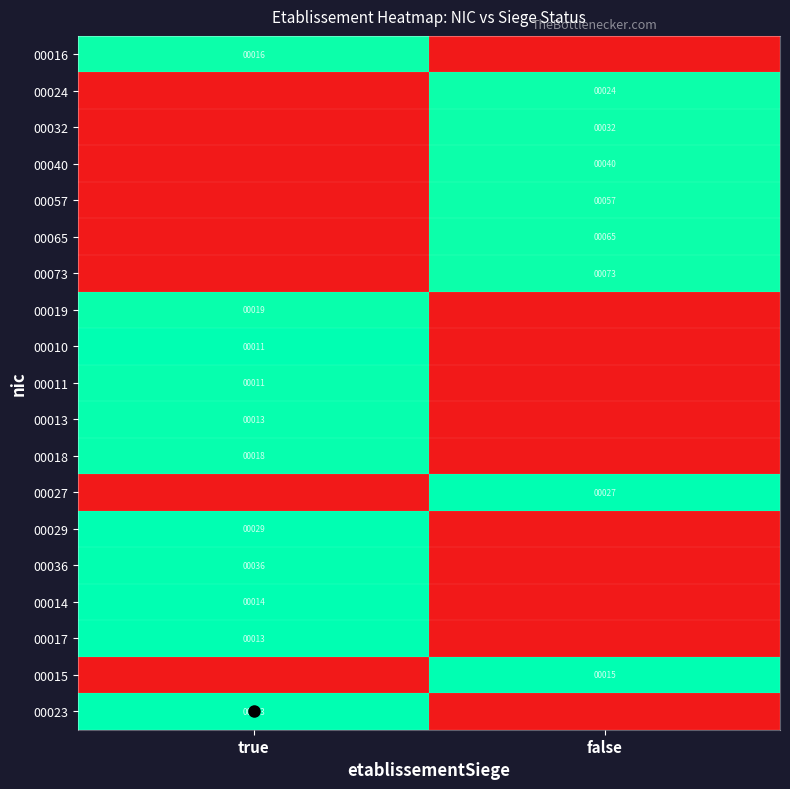

Between true and false, which is larger?

true